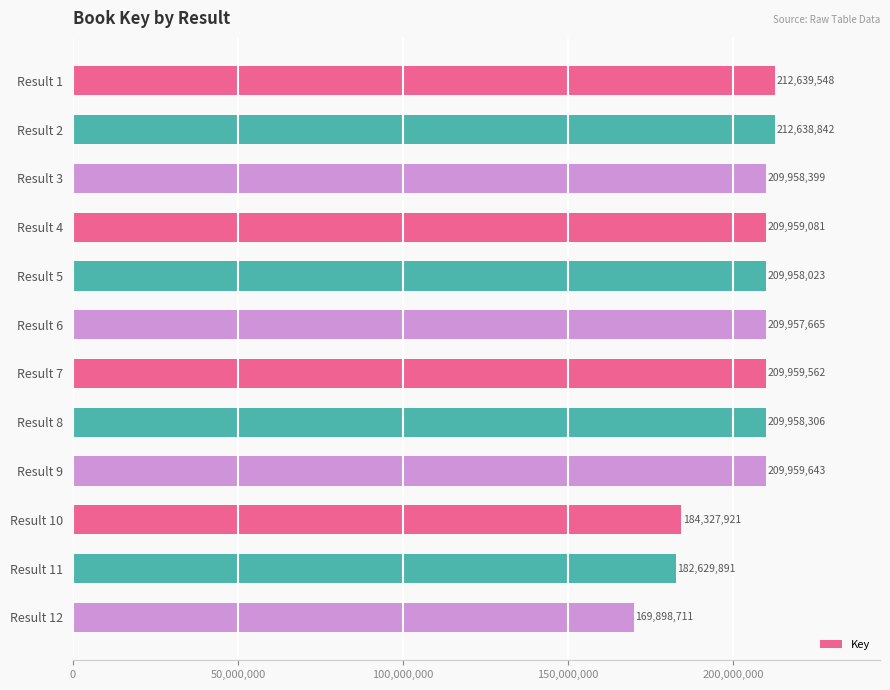

Reading top to bottom, transcribe all the data shown in this chart.

212639548	212638842	209958399	209959081	209958023	209957665	209959562	209958306	209959643	184327921	182629891	169898711